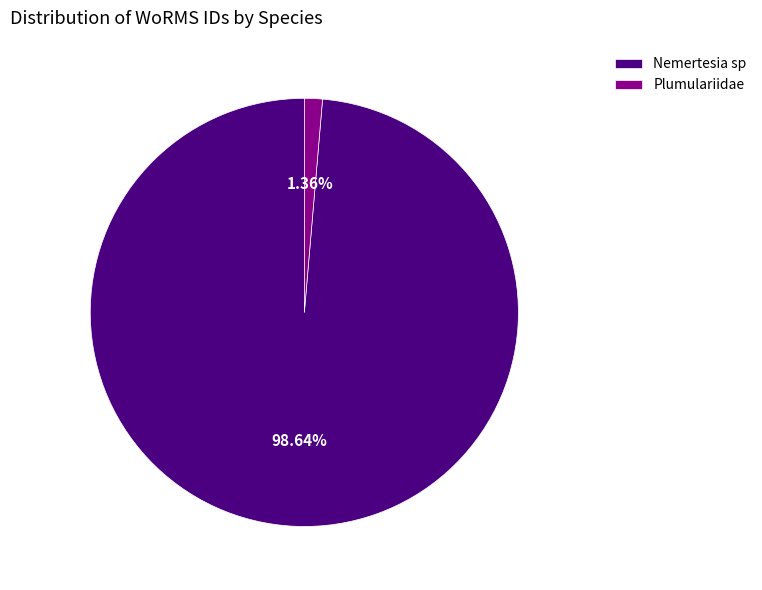

True or false: Nemertesia sp accounts for 89% of the total.

False